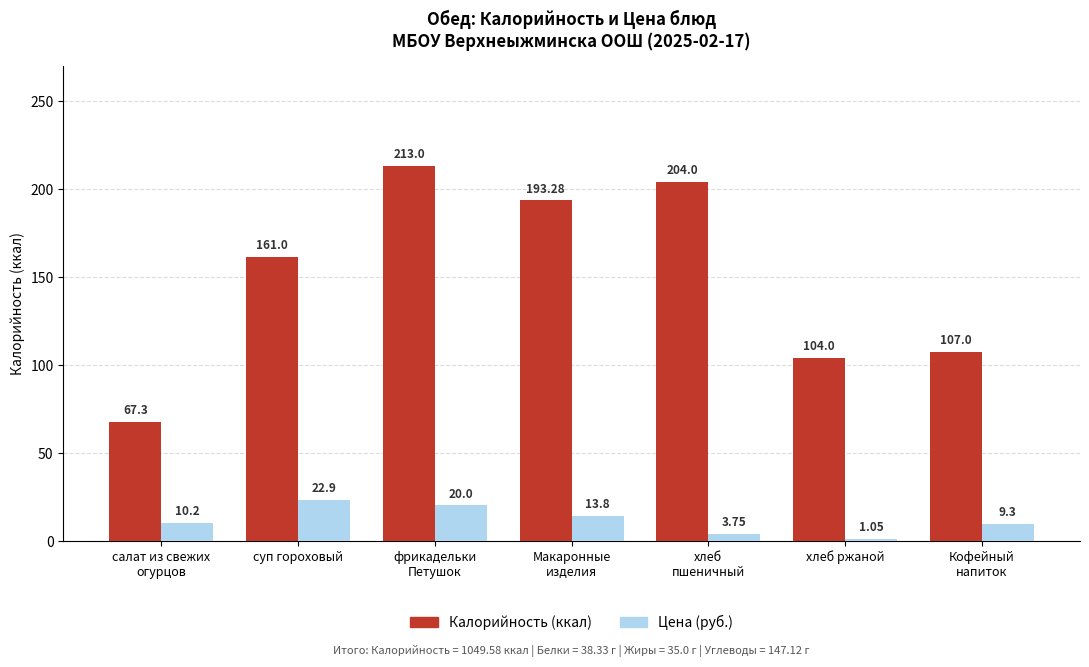

Which series has the widest spread of values?

Калорийность (ккал)